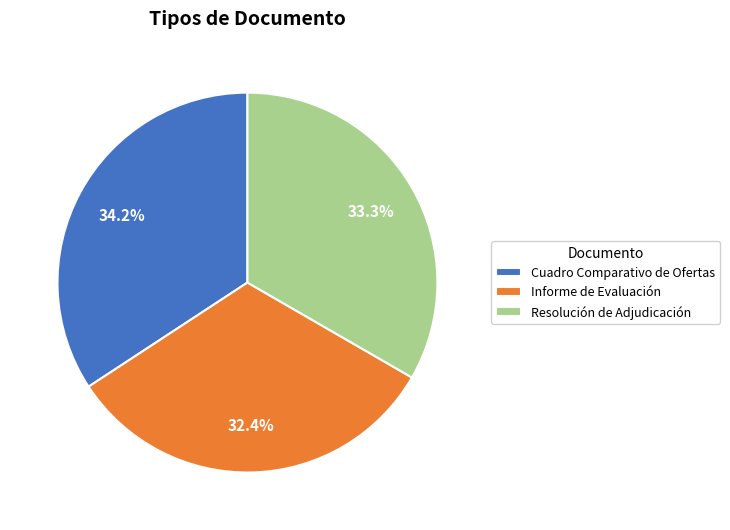

What portion of the pie excludes Resolución de Adjudicación?

66.7%